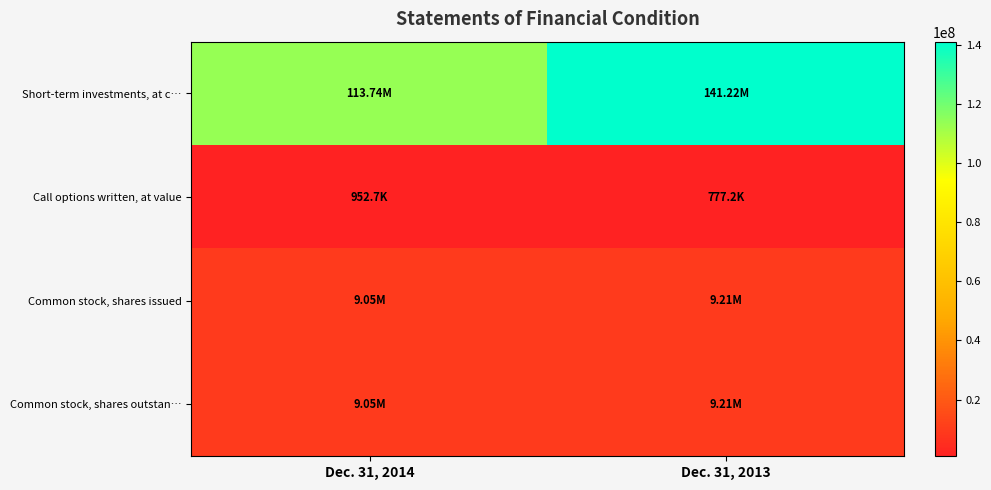

Reading right to left, list all the values displayed in this chart.

Short-term investments, at c…: Dec. 31, 2013=141217188	Dec. 31, 2014=113736191
Call options written, at value: Dec. 31, 2013=777236	Dec. 31, 2014=952693
Common stock, shares issued: Dec. 31, 2013=9206940	Dec. 31, 2014=9047040
Common stock, shares outstan…: Dec. 31, 2013=9206940	Dec. 31, 2014=9047040